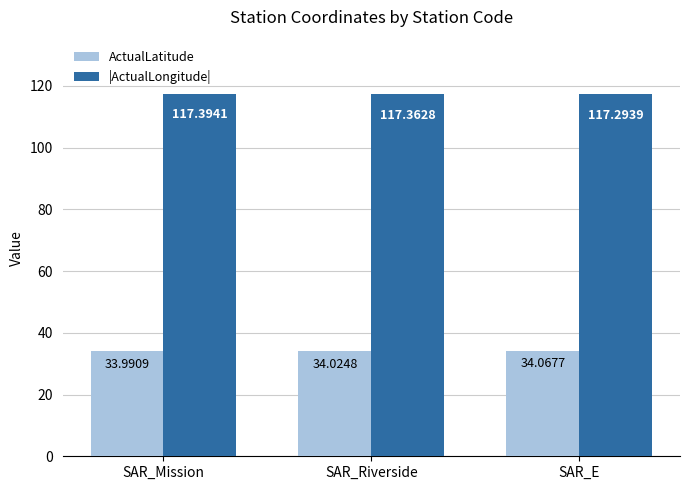

Rank the categories by |ActualLongitude| value from lowest to highest.

SAR_E, SAR_Riverside, SAR_Mission